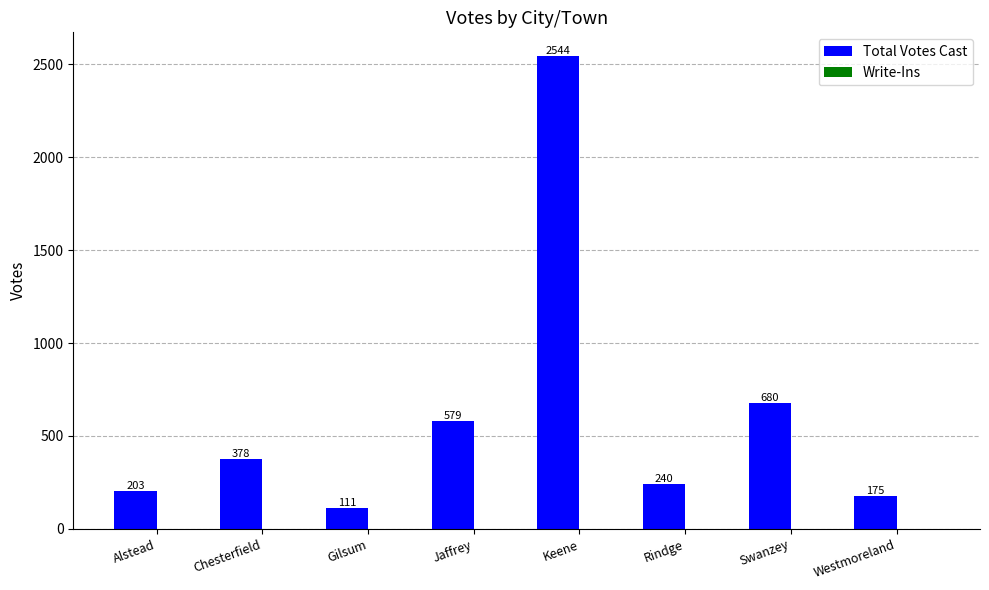

Approximately how many times larger is the value at Keene compared to Chesterfield?

6.7